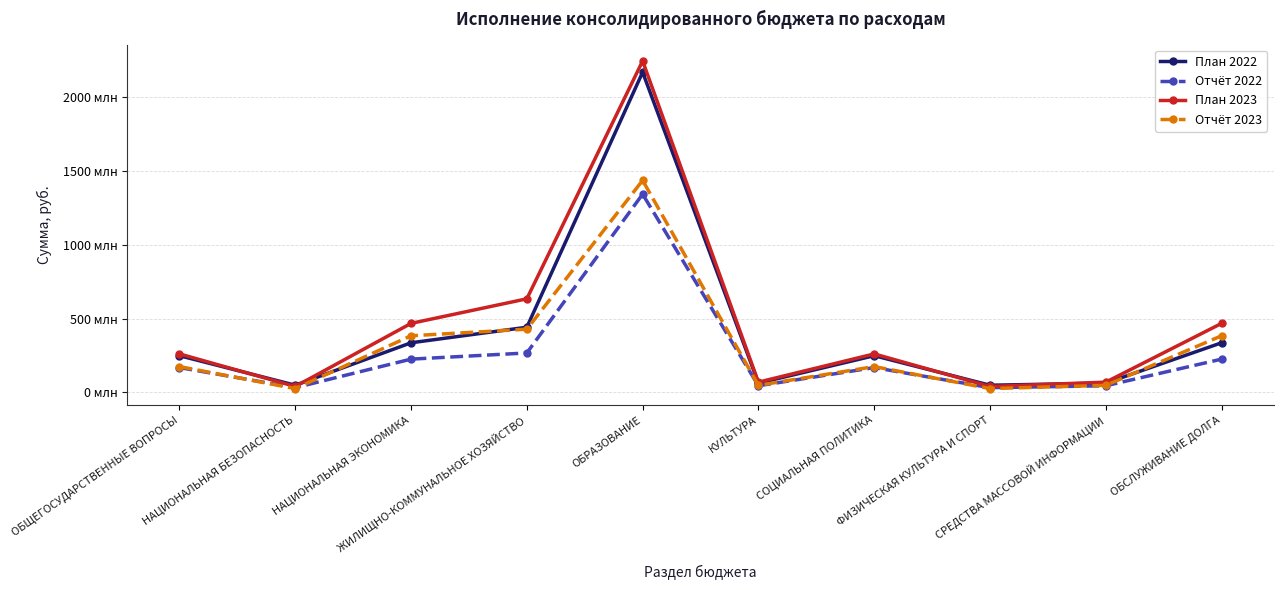

True or false: Отчёт 2023 has a value of 567385143.7 at ЖИЛИЩНО-КОММУНАЛЬНОЕ ХОЗЯЙСТВО.

False